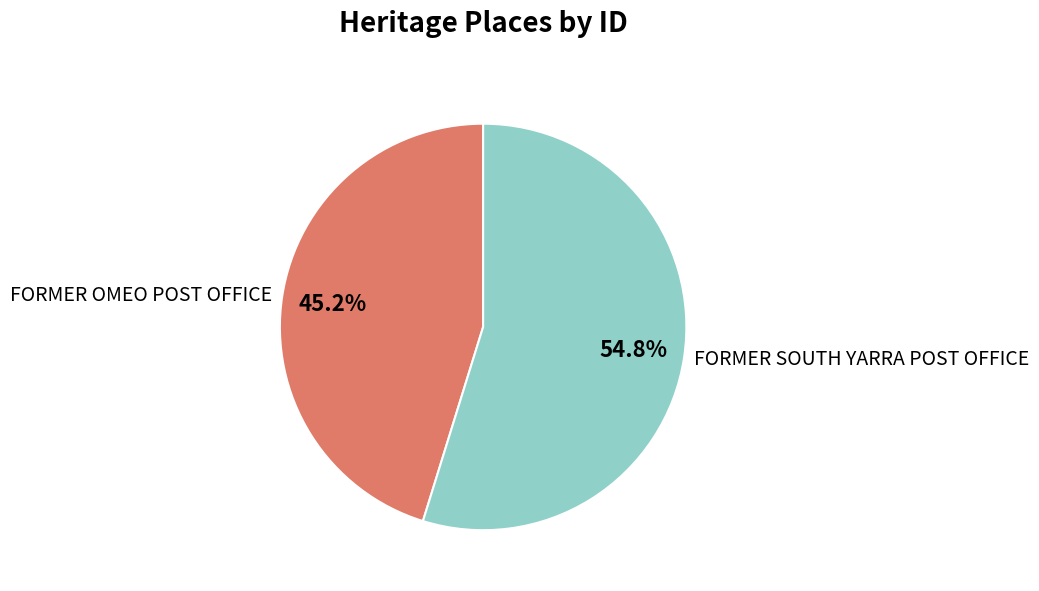

How many segments does this pie chart have?

2